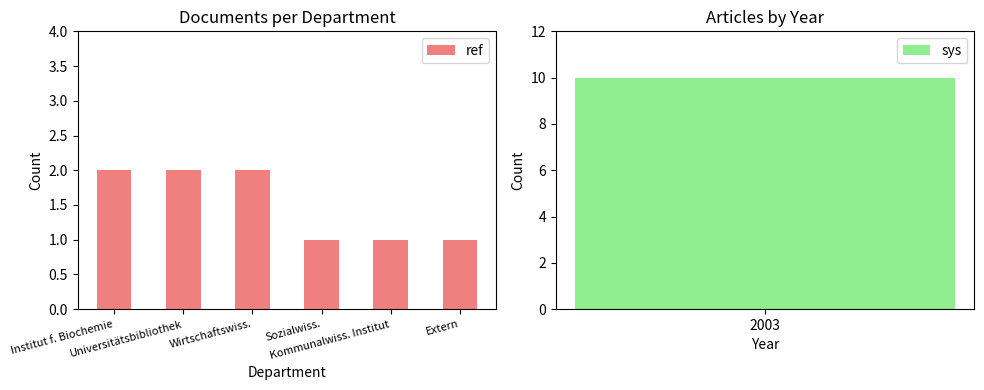

What is the difference between the maximum and minimum values?

1